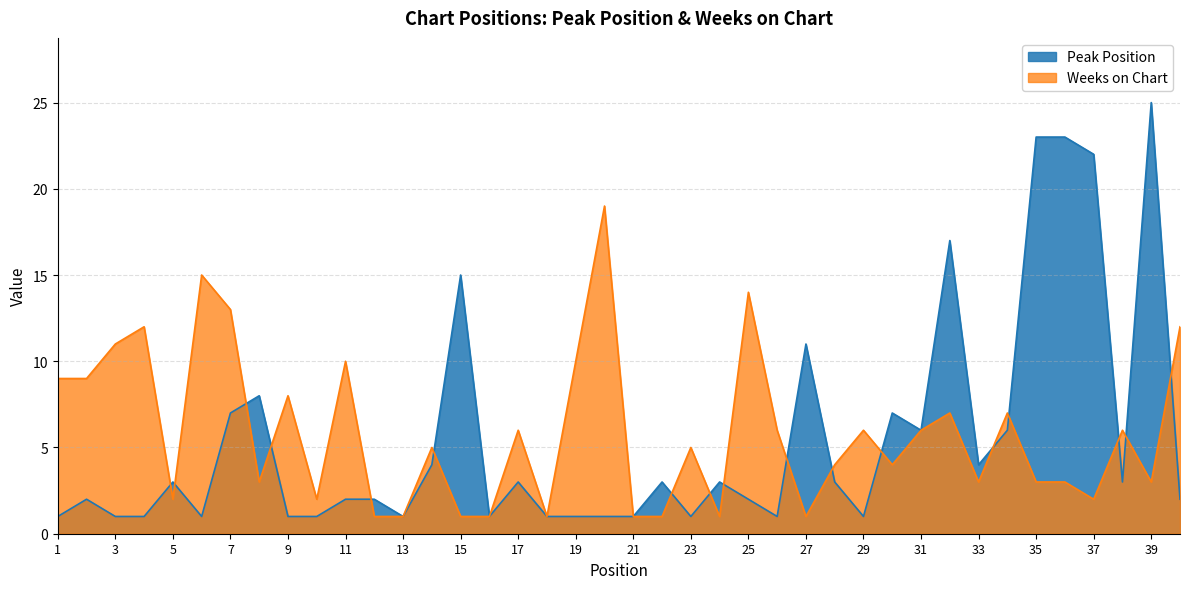

Reading right to left, extract all data points from this chart.

Peak Position: 2	25	3	22	23	23	6	4	17	6	7	1	3	11	1	2	3	1	3	1	1	1	1	3	1	15	4	1	2	2	1	1	8	7	1	3	1	1	2	1
Weeks on Chart: 12	3	6	2	3	3	7	3	7	6	4	6	4	1	6	14	1	5	1	1	19	10	1	6	1	1	5	1	1	10	2	8	3	13	15	2	12	11	9	9